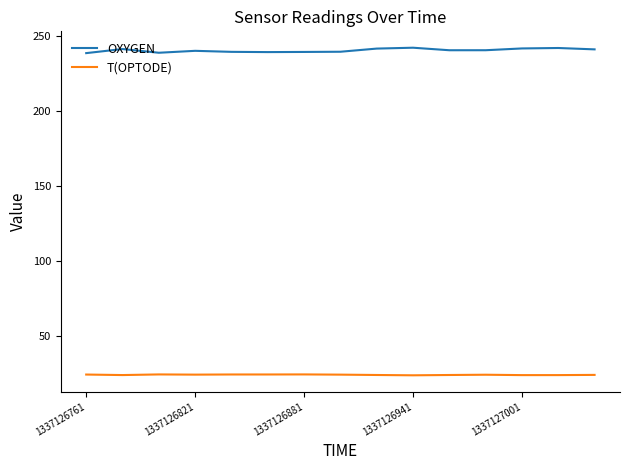

Rank the series by their maximum value, from lowest to highest.

T(OPTODE), OXYGEN